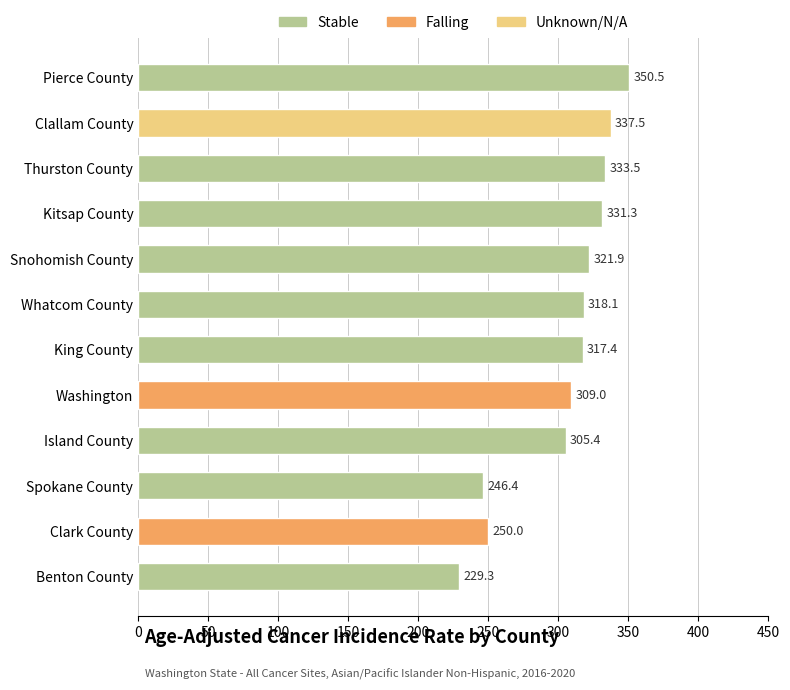

What is the sum of all values?

3650.3